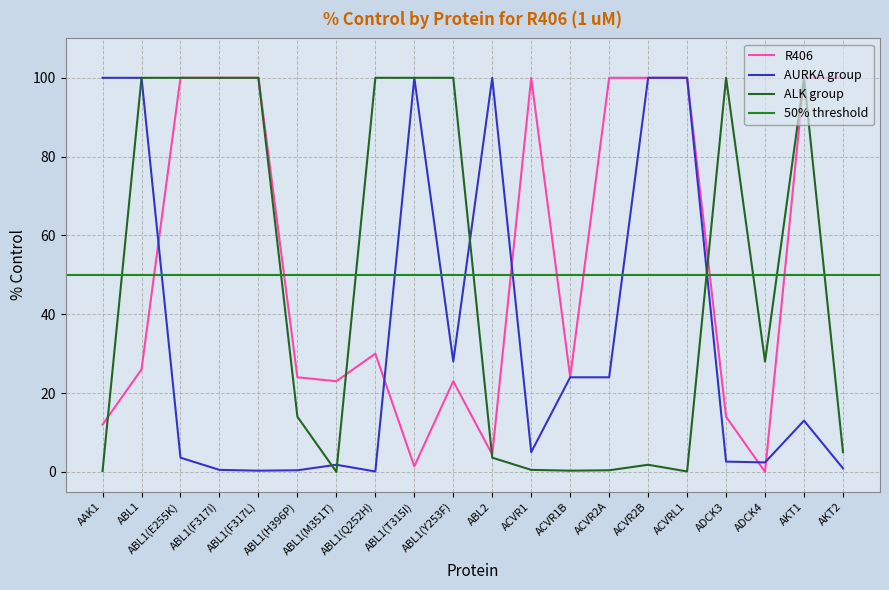

What is the average value?

54.1